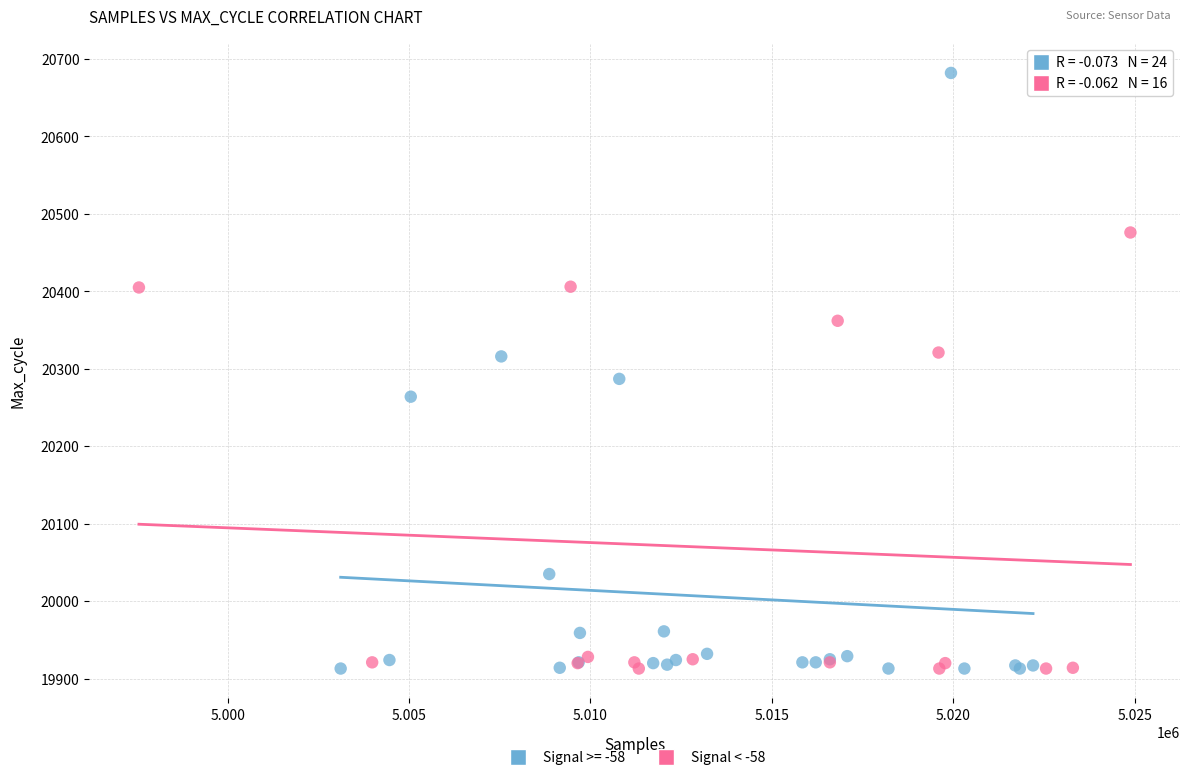

Which series has the largest Y range (max minus min)?

Signal >= -58